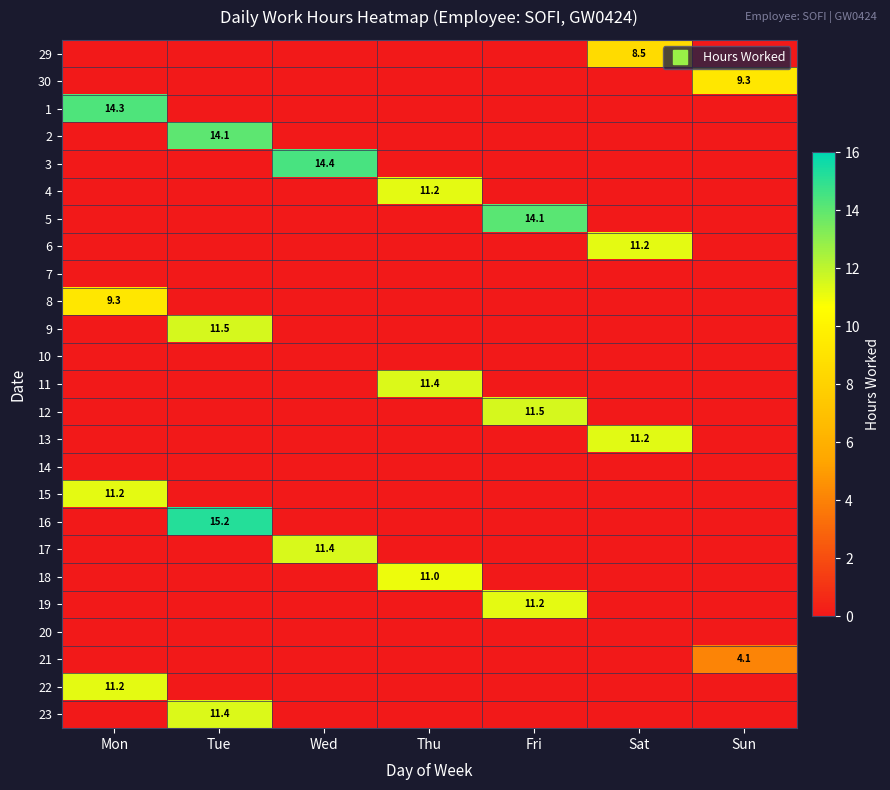

Where is 20 nearest to the value 0?

Mon